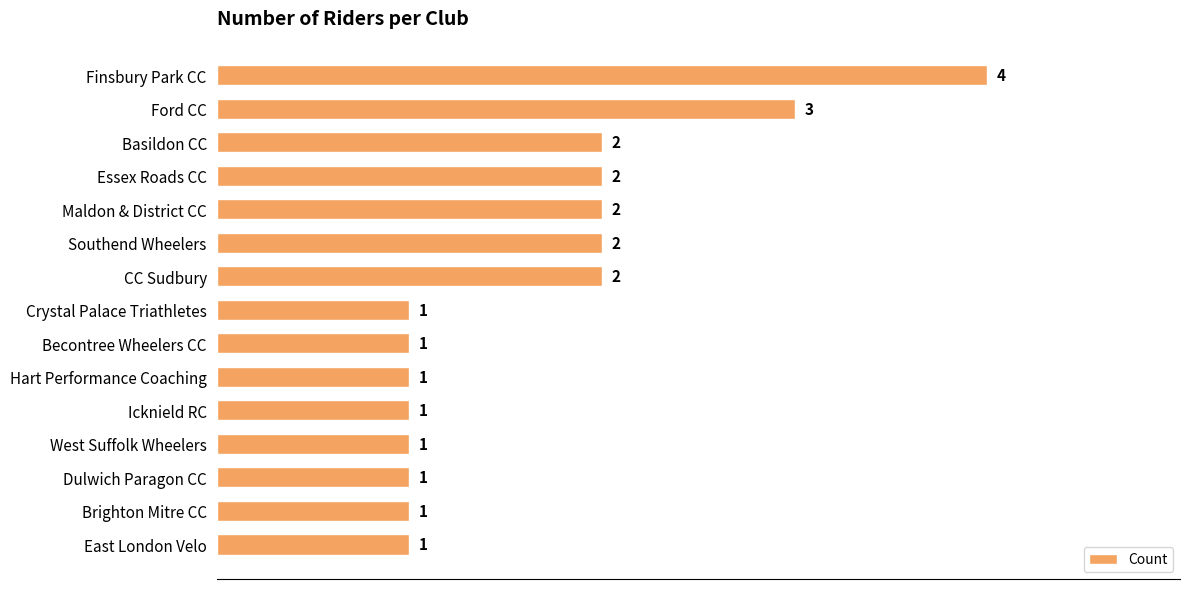

Between Maldon & District CC and Icknield RC, which is larger?

Maldon & District CC